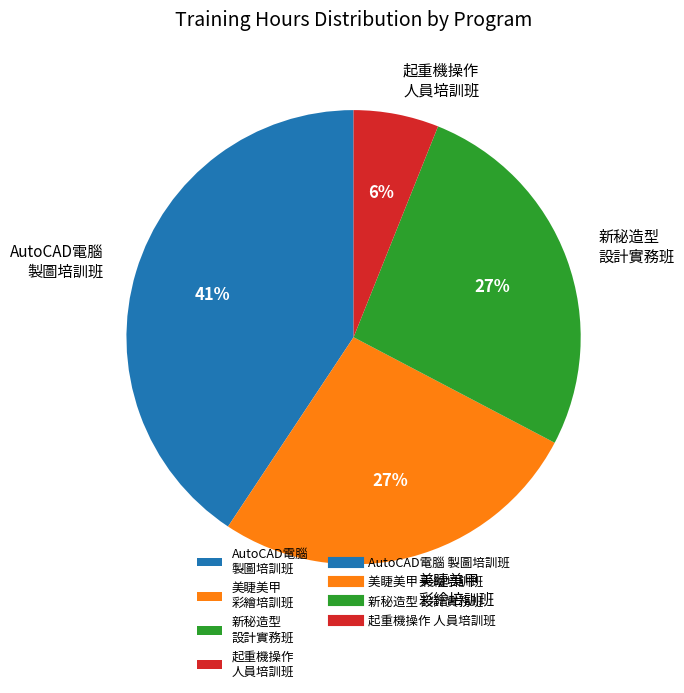

To the nearest percent, what is the average slice percentage?

25%